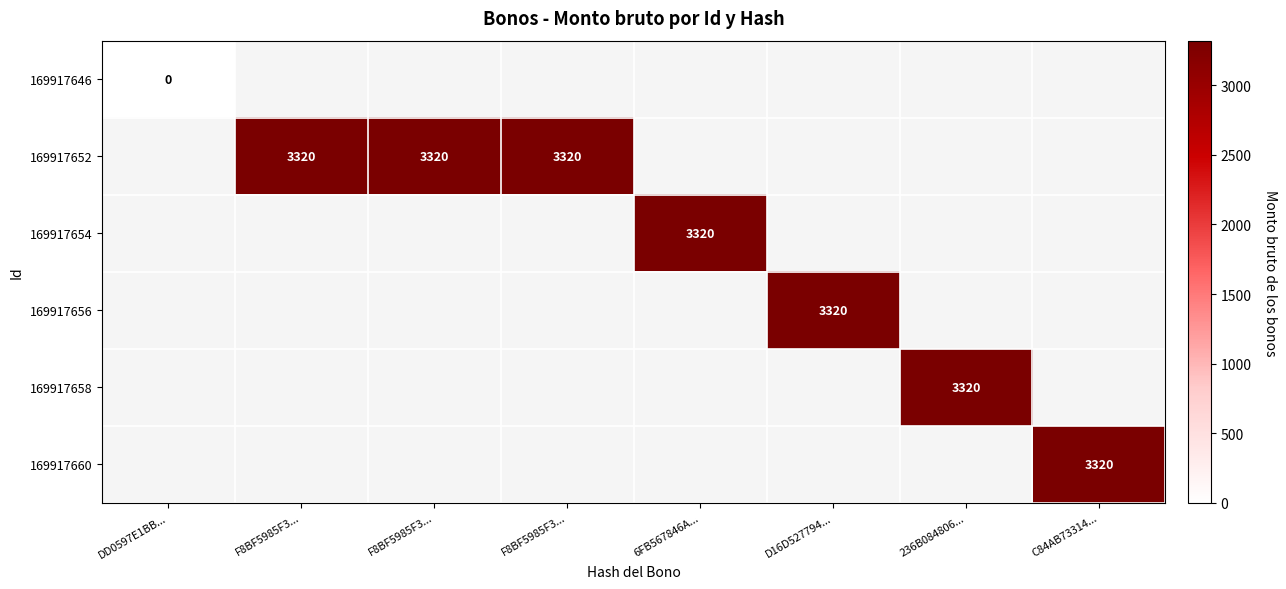

Rank the series by their average value, from lowest to highest.

169917646, 169917652, 169917654, 169917656, 169917658, 169917660